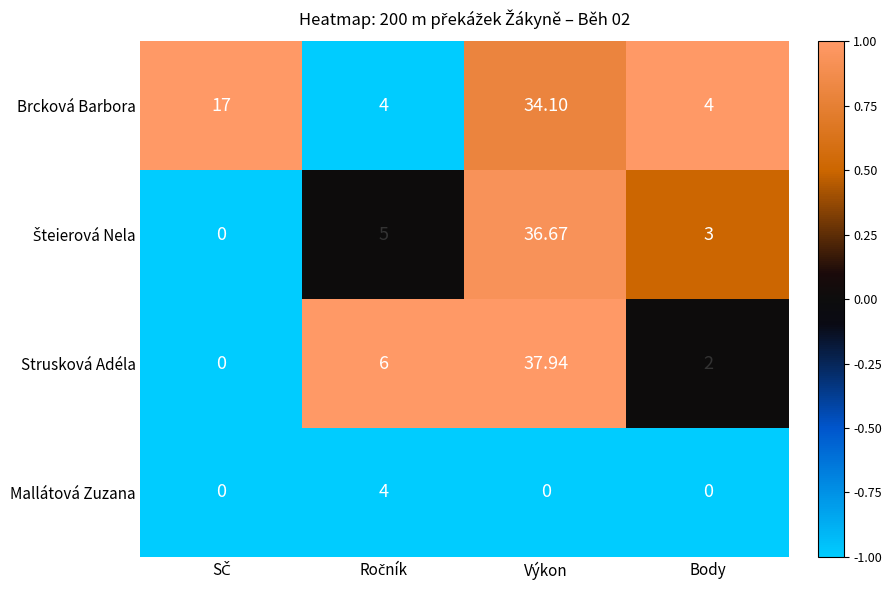

Which category has the highest value across all series?

Výkon